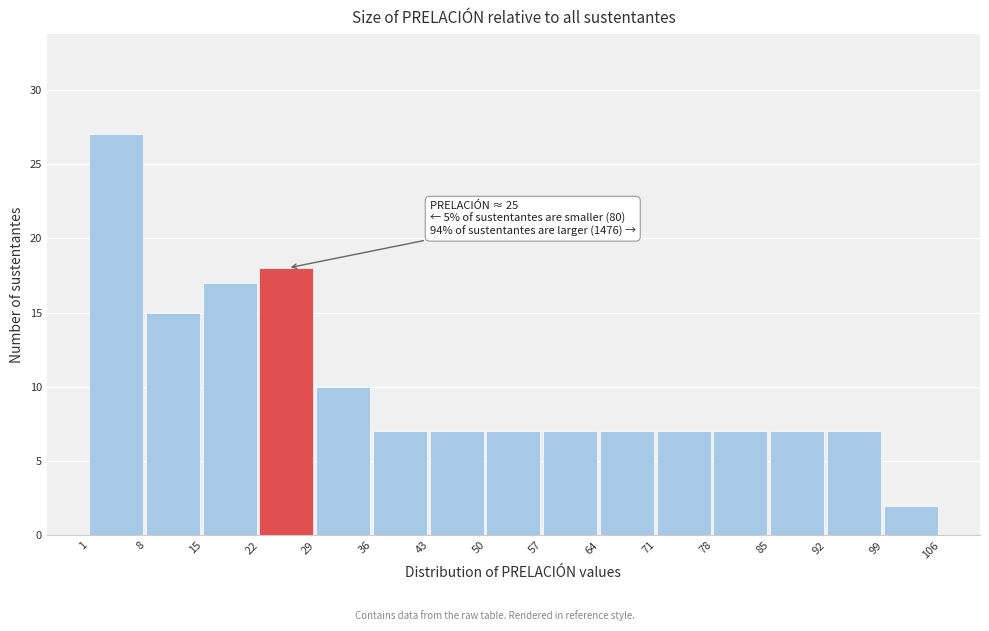

Which range on the x-axis has the tallest bar?

1 to 8